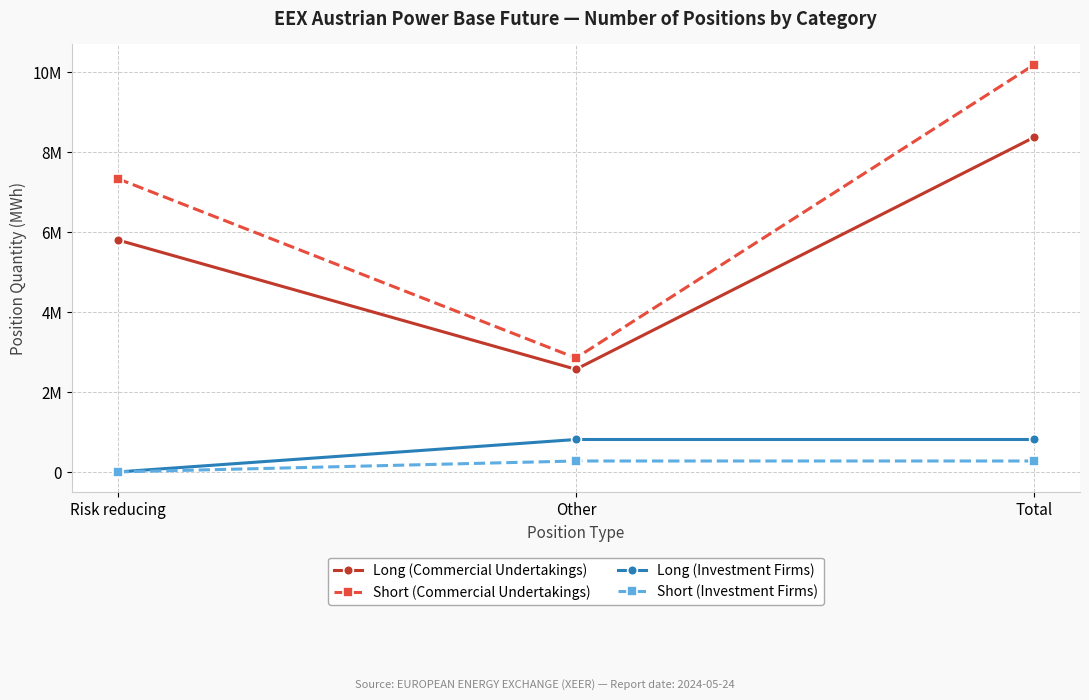

What is the sum of all Short (Commercial Undertakings) values?

20386254